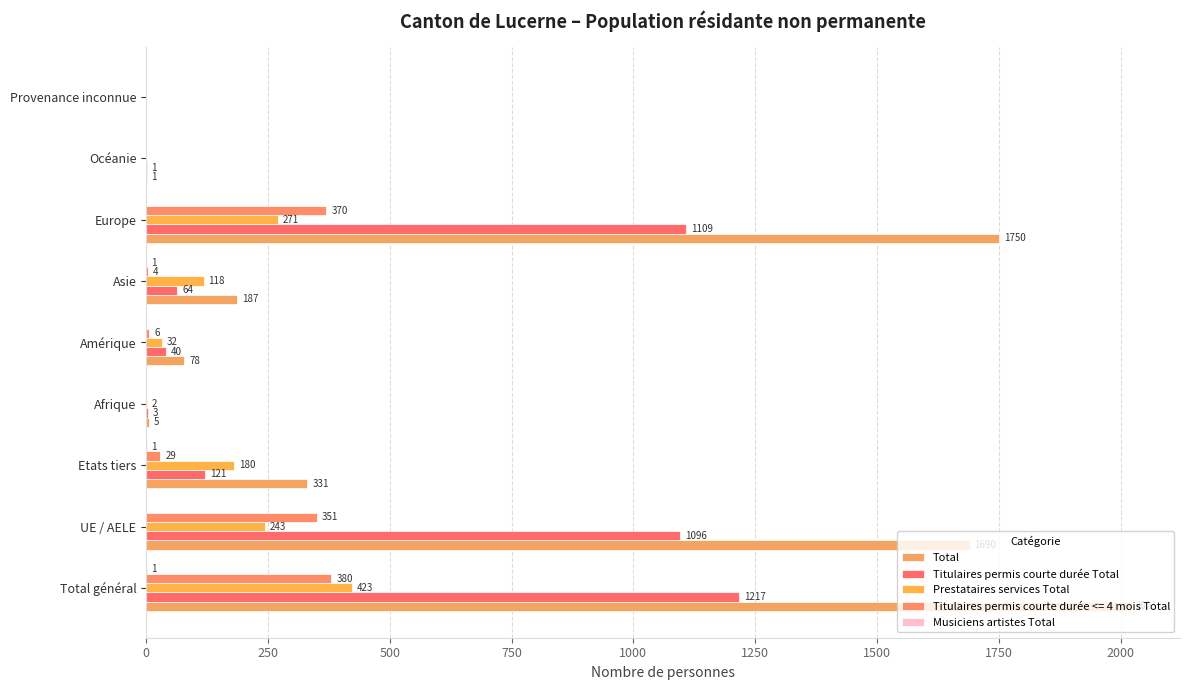

Count the number of categories in the chart.

9